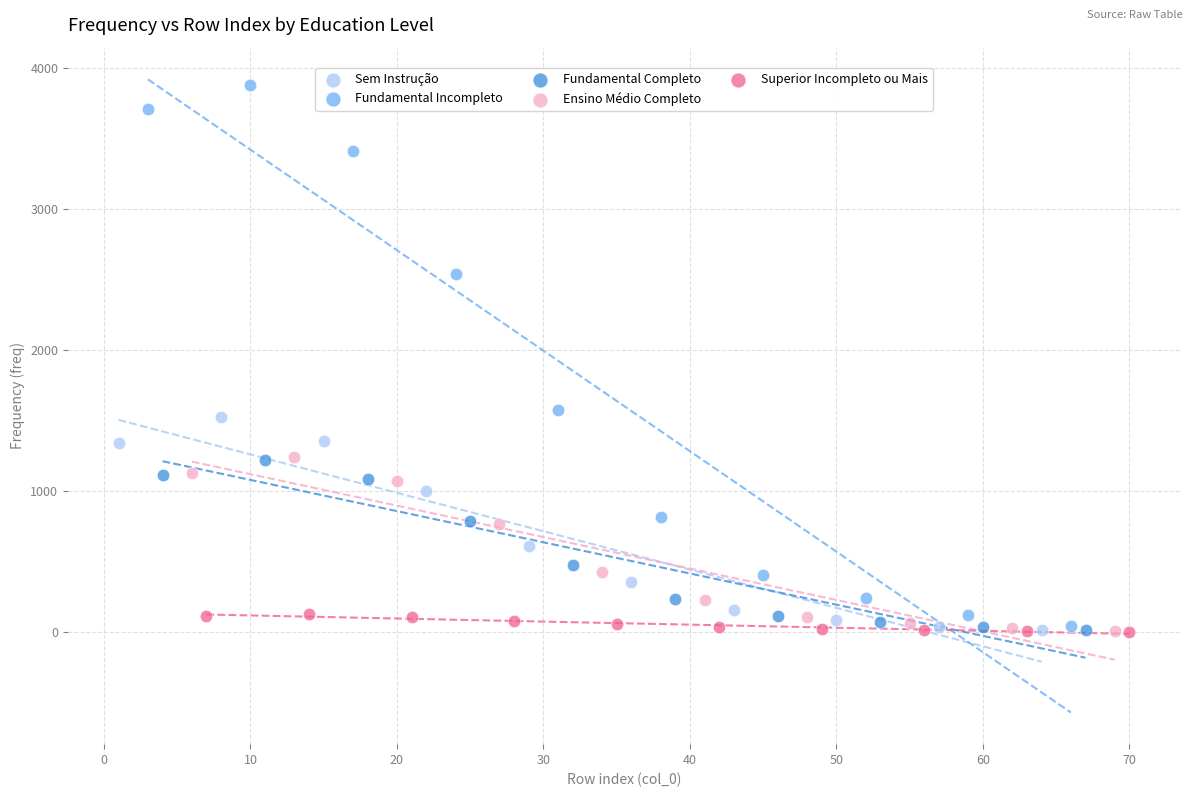

Which series has the largest Y range (max minus min)?

Fundamental Incompleto